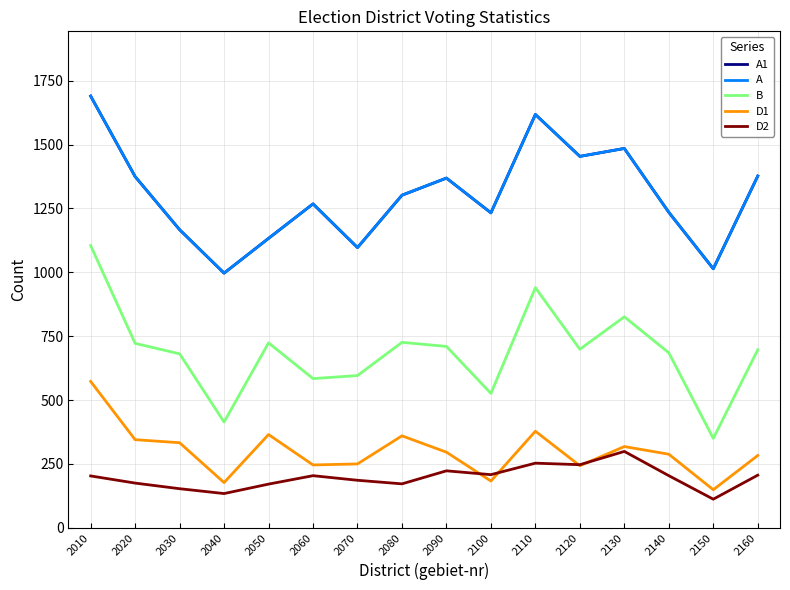

Which series has the largest range (max minus min)?

B